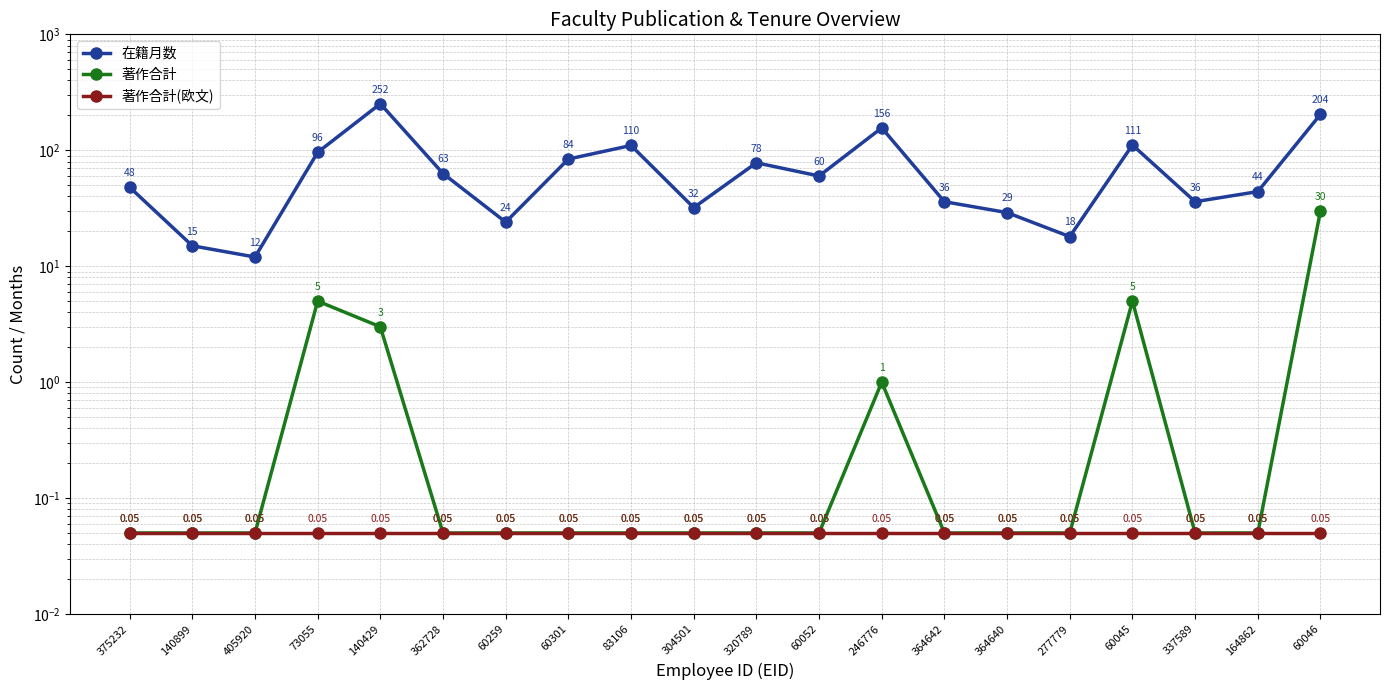

The 著作合計(欧文) series shows 0.1 at 337589. True or false?

False